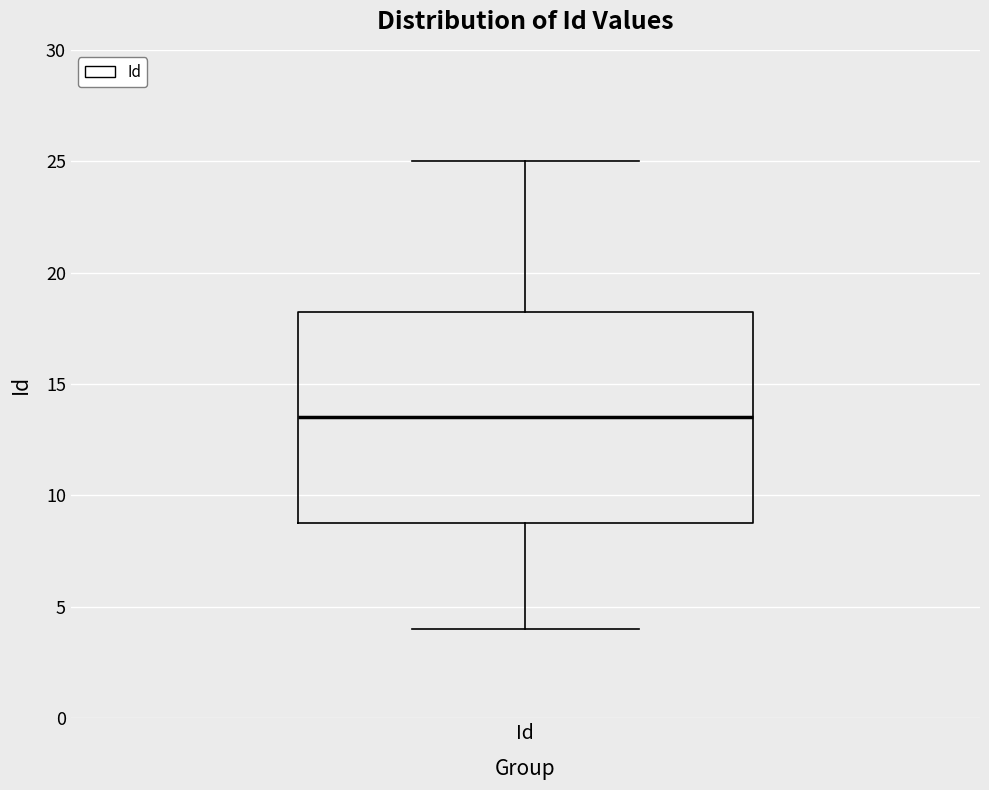

Where does the upper whisker of the box for Id end on the y-axis? The values are not printed on the chart, so give them approximately, as read against the axis.

25.0